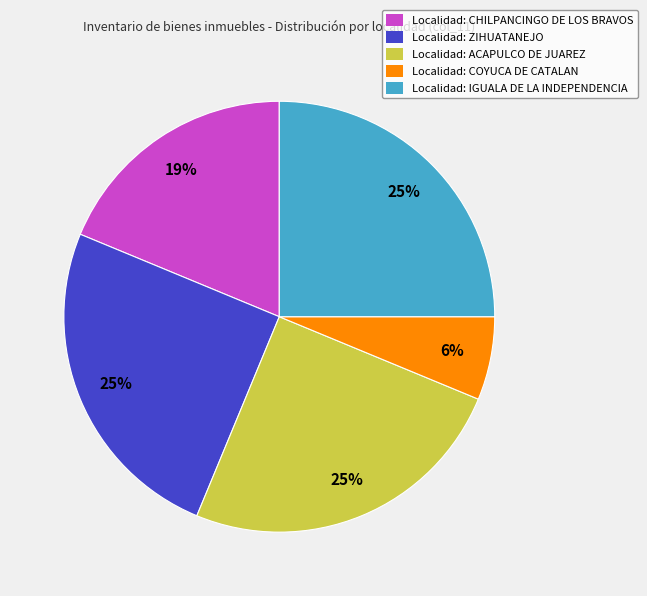

Which has a higher value, Localidad: COYUCA DE CATALAN or Localidad: ZIHUATANEJO?

Localidad: ZIHUATANEJO